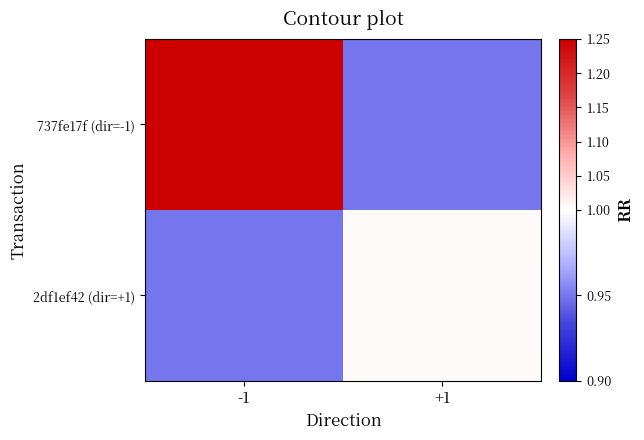

At how many categories does at least one series exceed 1?

2